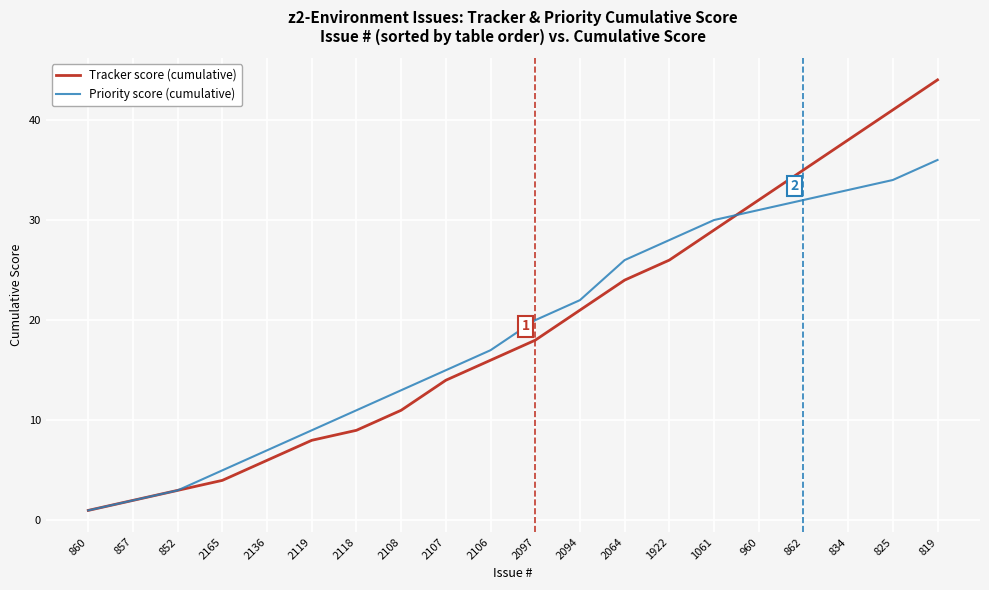

Read the Priority score (cumulative) value at 2119, to the nearest 10.

10